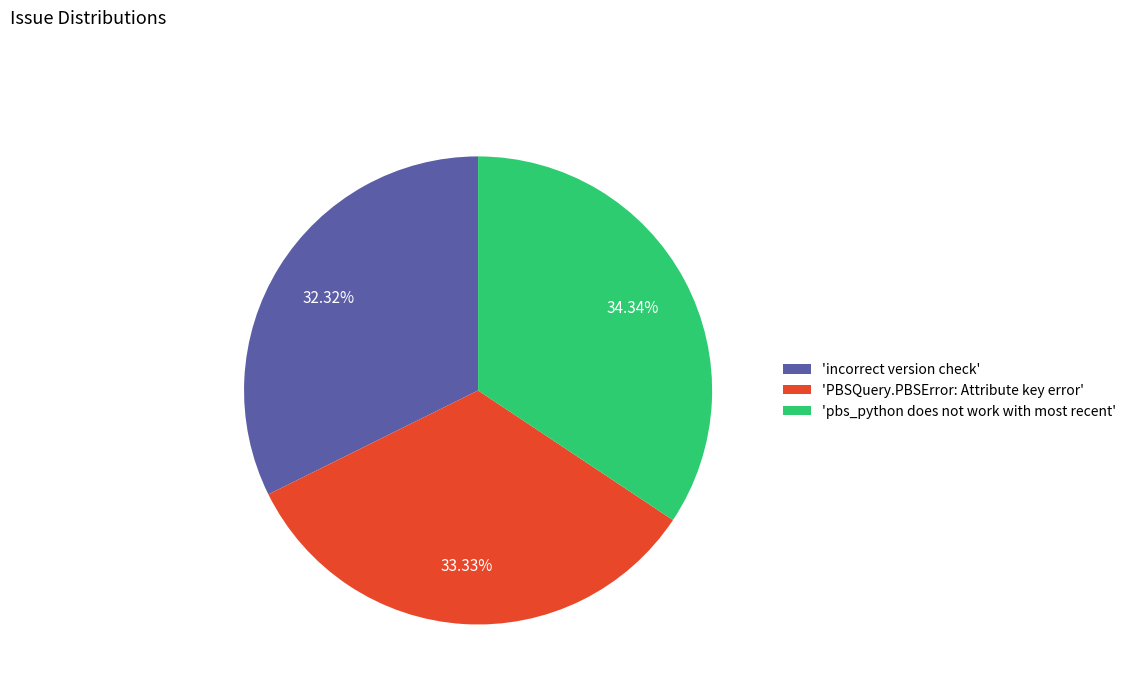

Rank the categories by value from highest to lowest.

'pbs_python does not work with most recent', 'PBSQuery.PBSError: Attribute key error', 'incorrect version check'